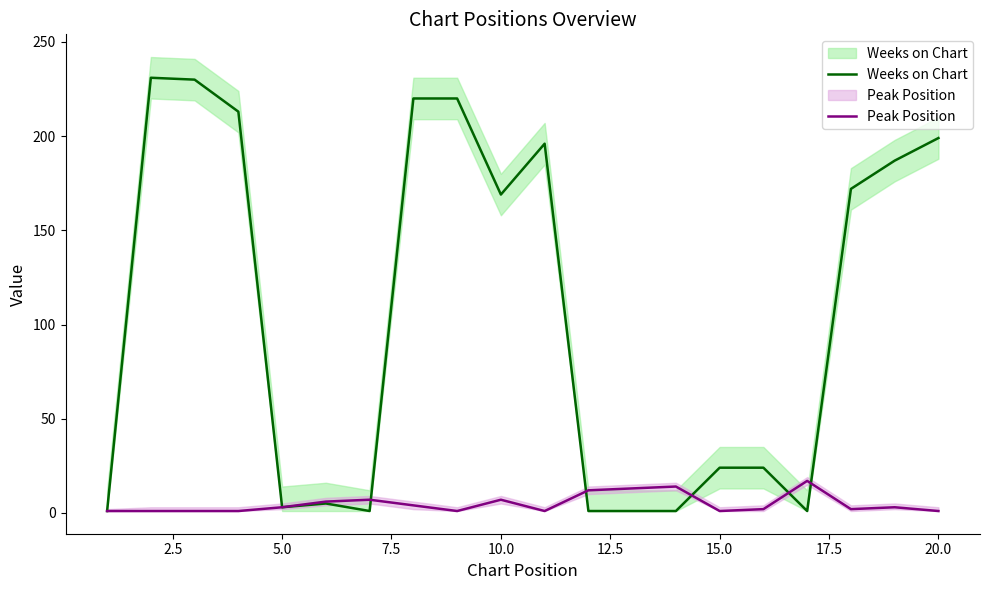

At how many categories does at least one series exceed 158?

10